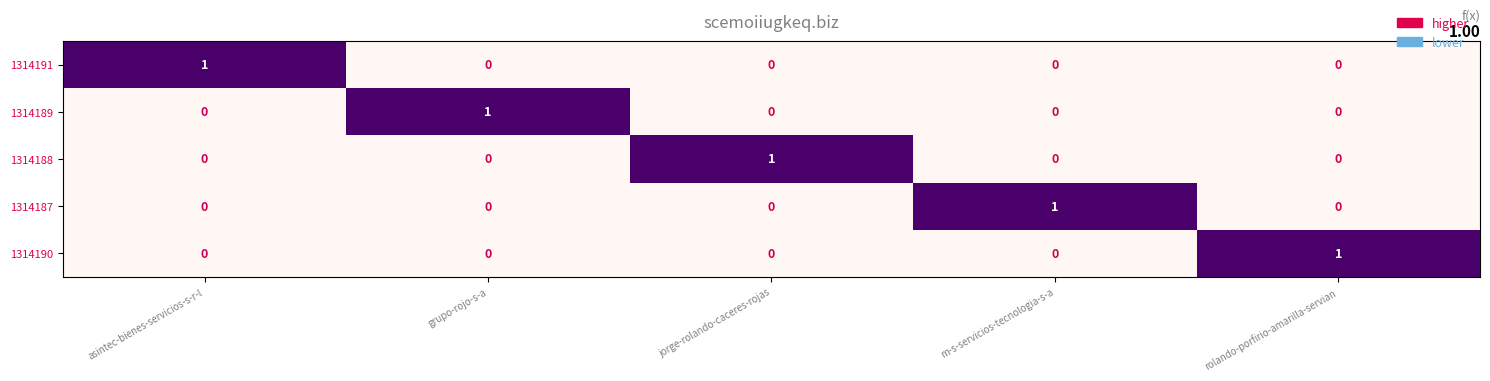

Reading left to right, transcribe all the data shown in this chart.

1314191: 1	0	0	0	0
1314189: 0	1	0	0	0
1314188: 0	0	1	0	0
1314187: 0	0	0	1	0
1314190: 0	0	0	0	1